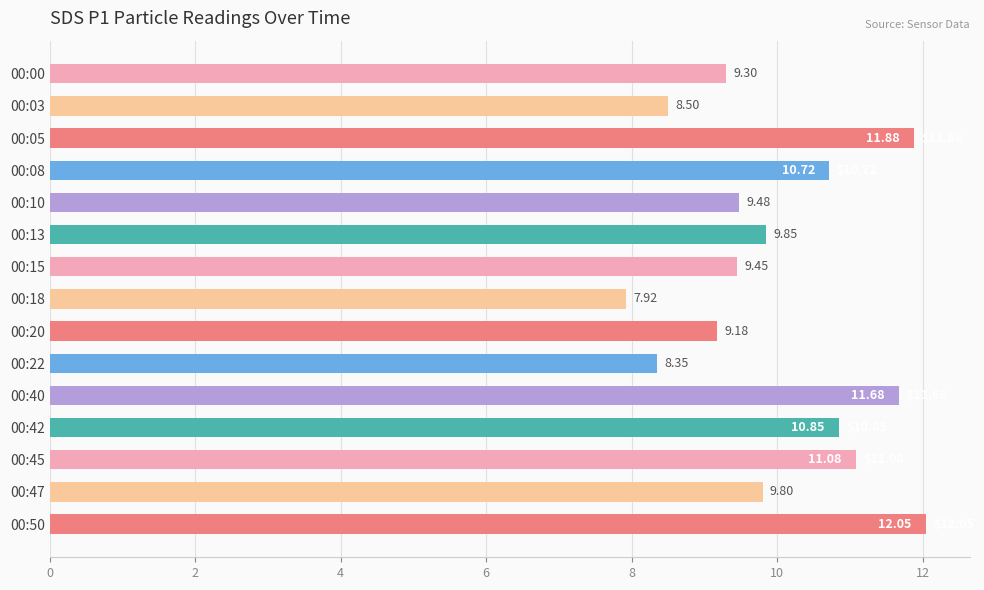

What is the ratio of the value at 00:05 to the value at 00:13?

1.2